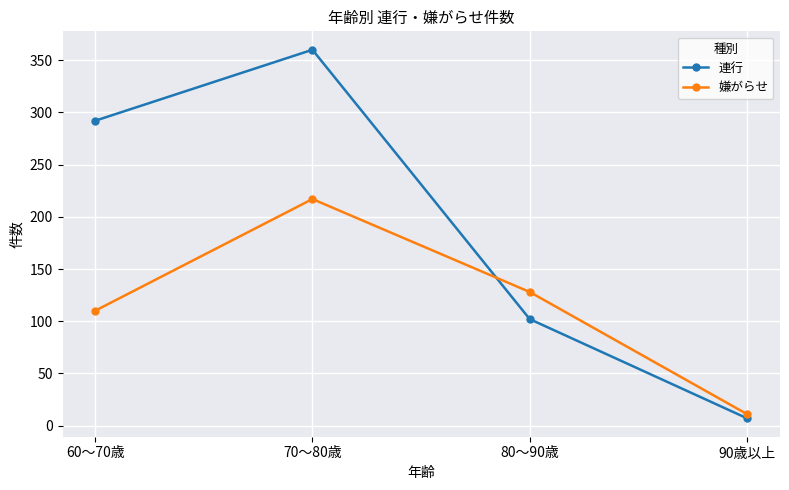

Where does the 嫌がらせ series first go above 128?

70～80歳